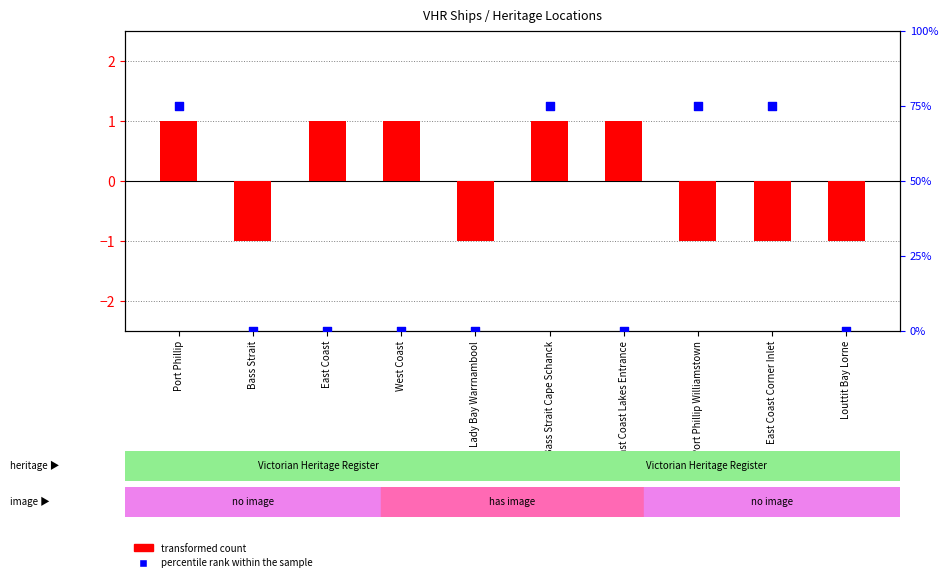

At how many categories does at least one series exceed 72?

4